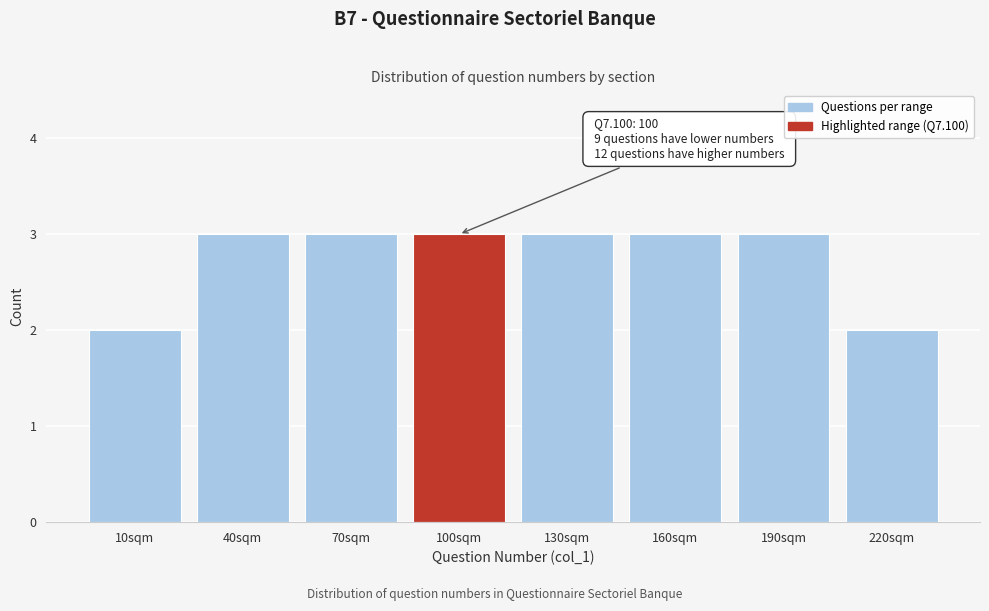

Reading right to left, what are all the values shown in this chart?

2	3	3	3	3	3	3	2